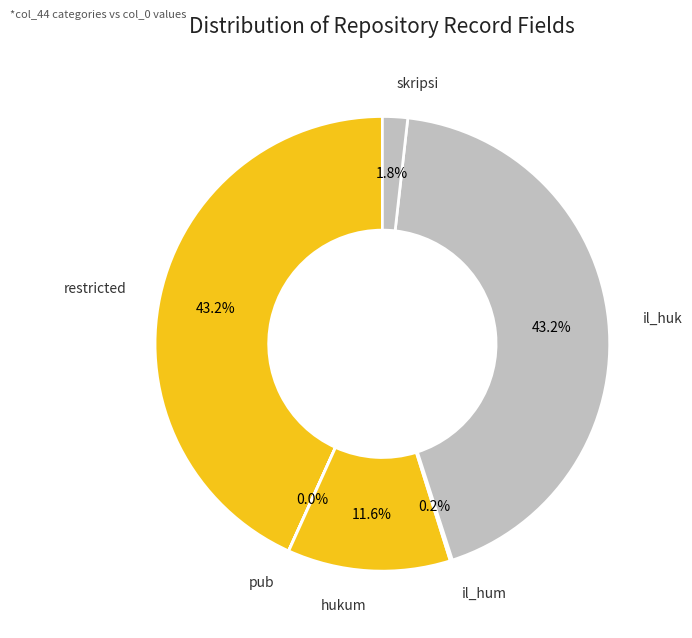

Is there any slice that represents more than half of the pie?

No